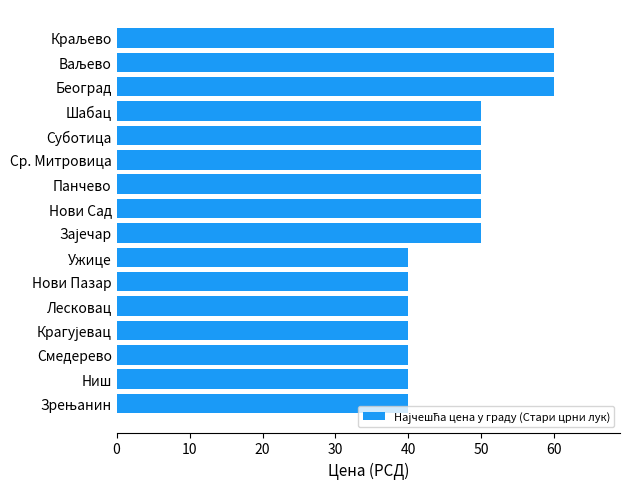

True or false: the data shows 40.0 at Ниш.

True